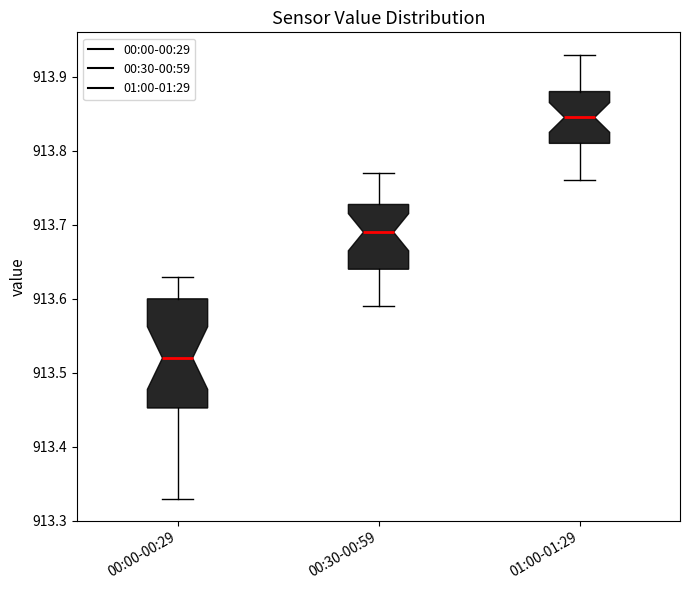

Which box's median line is the highest?

01:00-01:29